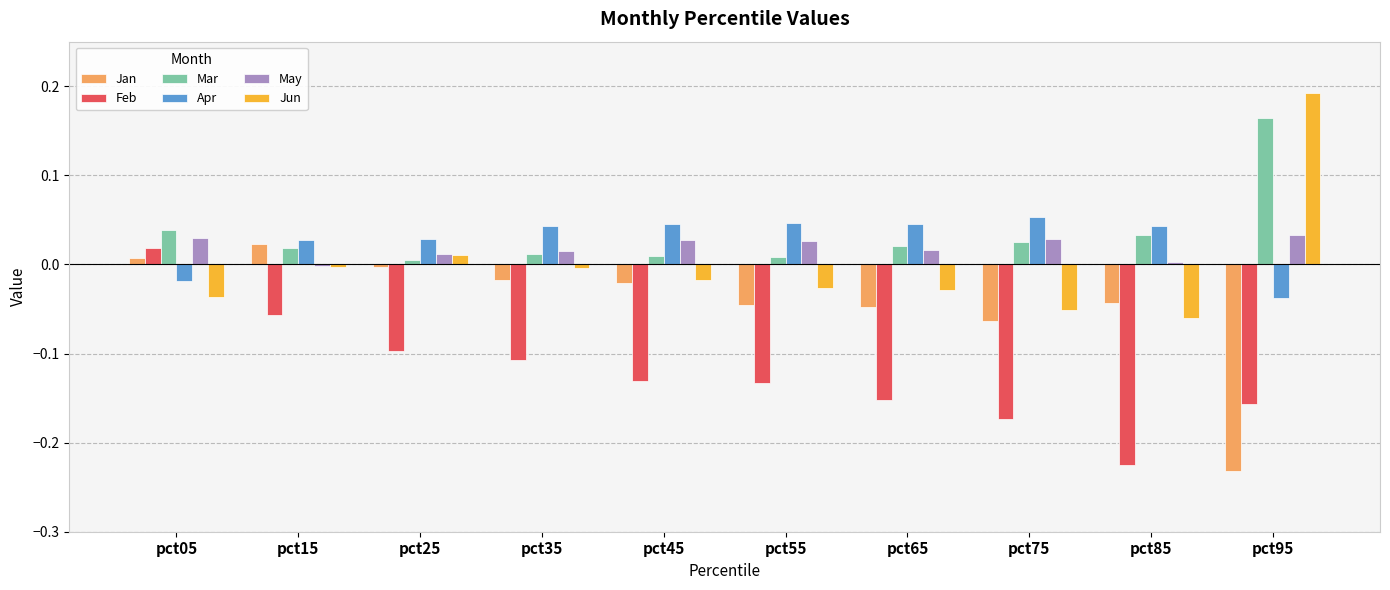

What is the sum of all Feb values?

-1.2